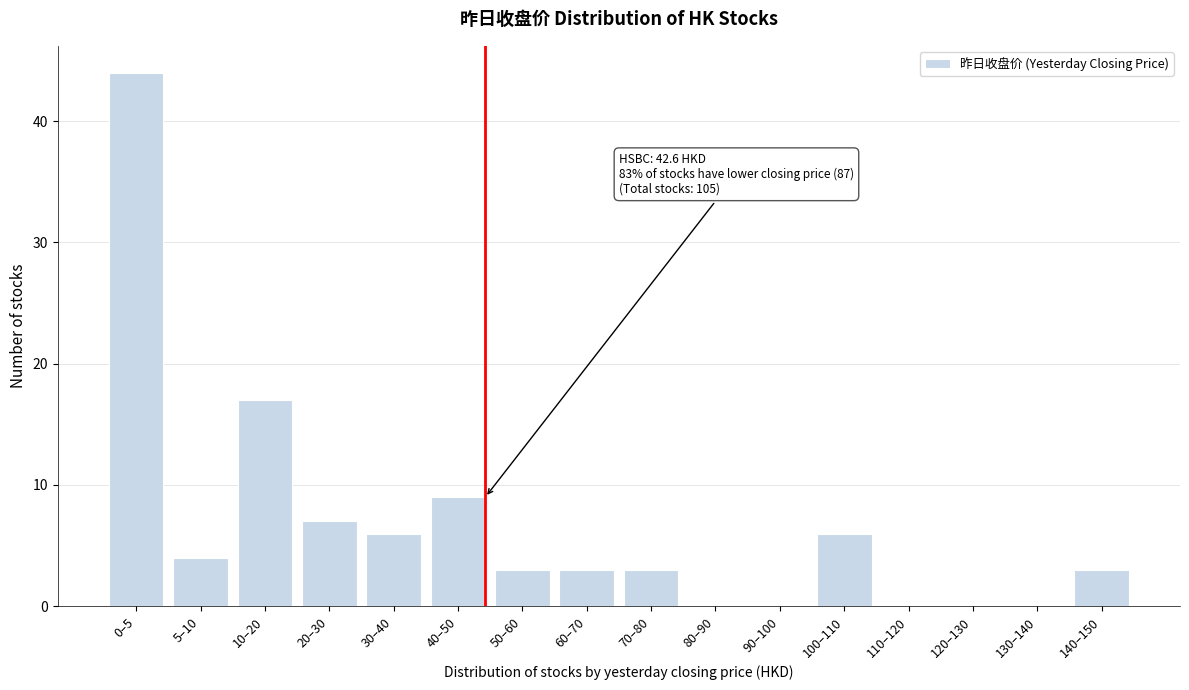

Reading left to right, extract all data points from this chart.

0–5=44	5–10=4	10–20=17	20–30=7	30–40=6	40–50=9	50–60=3	60–70=3	70–80=3	80–90=0	90–100=0	100–110=6	110–120=0	120–130=0	130–140=0	140–150=3